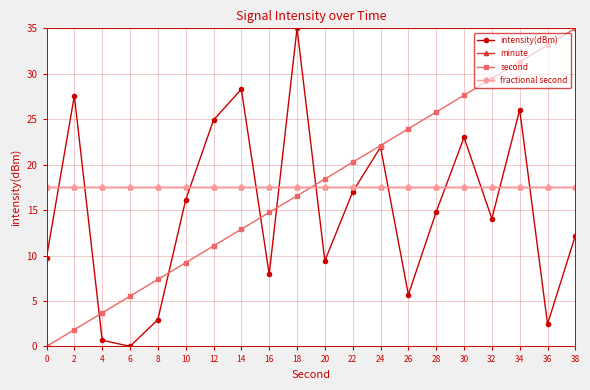

Does the chart display data point markers on the line(s)?

Yes